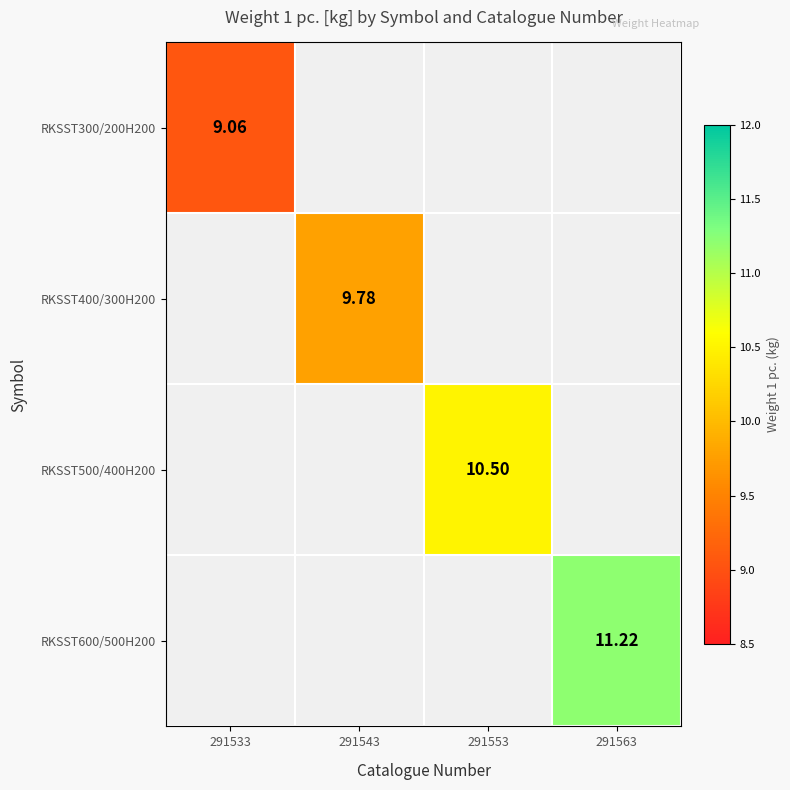

Rank the series by their maximum value, from lowest to highest.

RKSST300/200H200, RKSST400/300H200, RKSST500/400H200, RKSST600/500H200